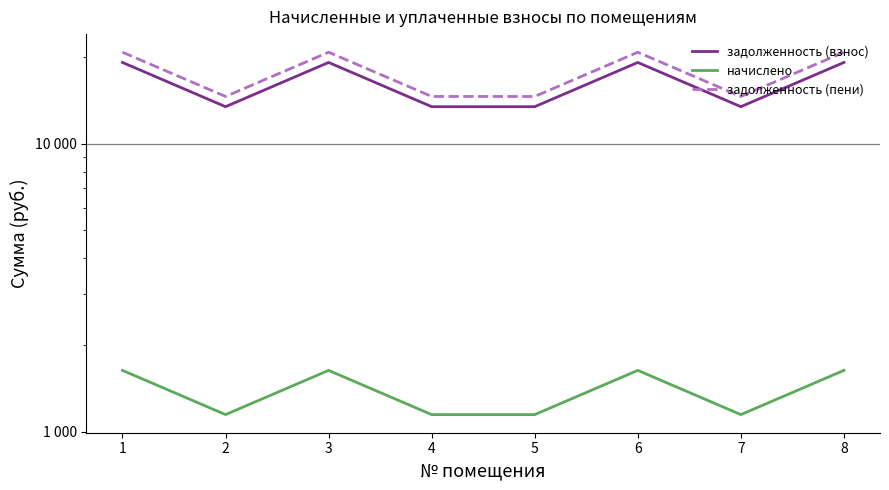

Which label corresponds to the largest value in the chart?

1